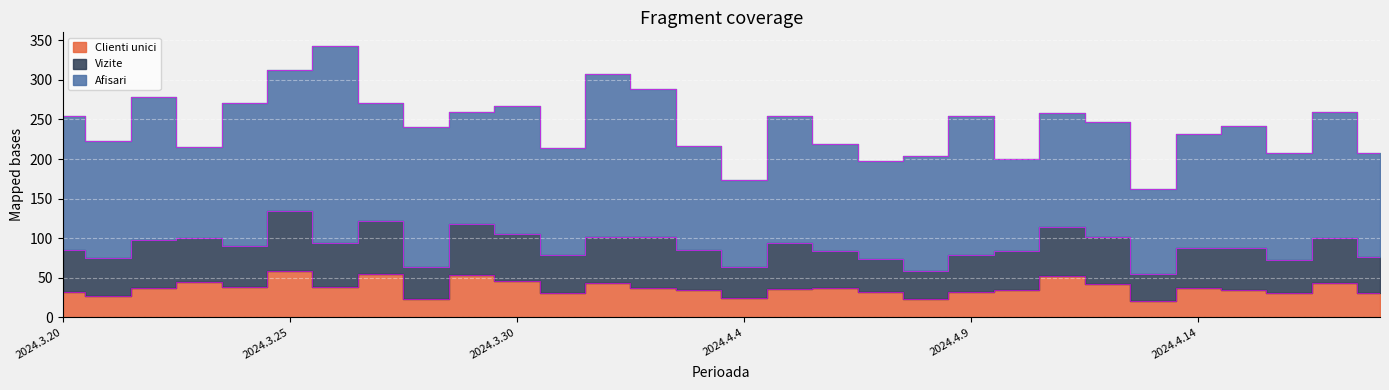

What position from the left is 2024.4.13?

25